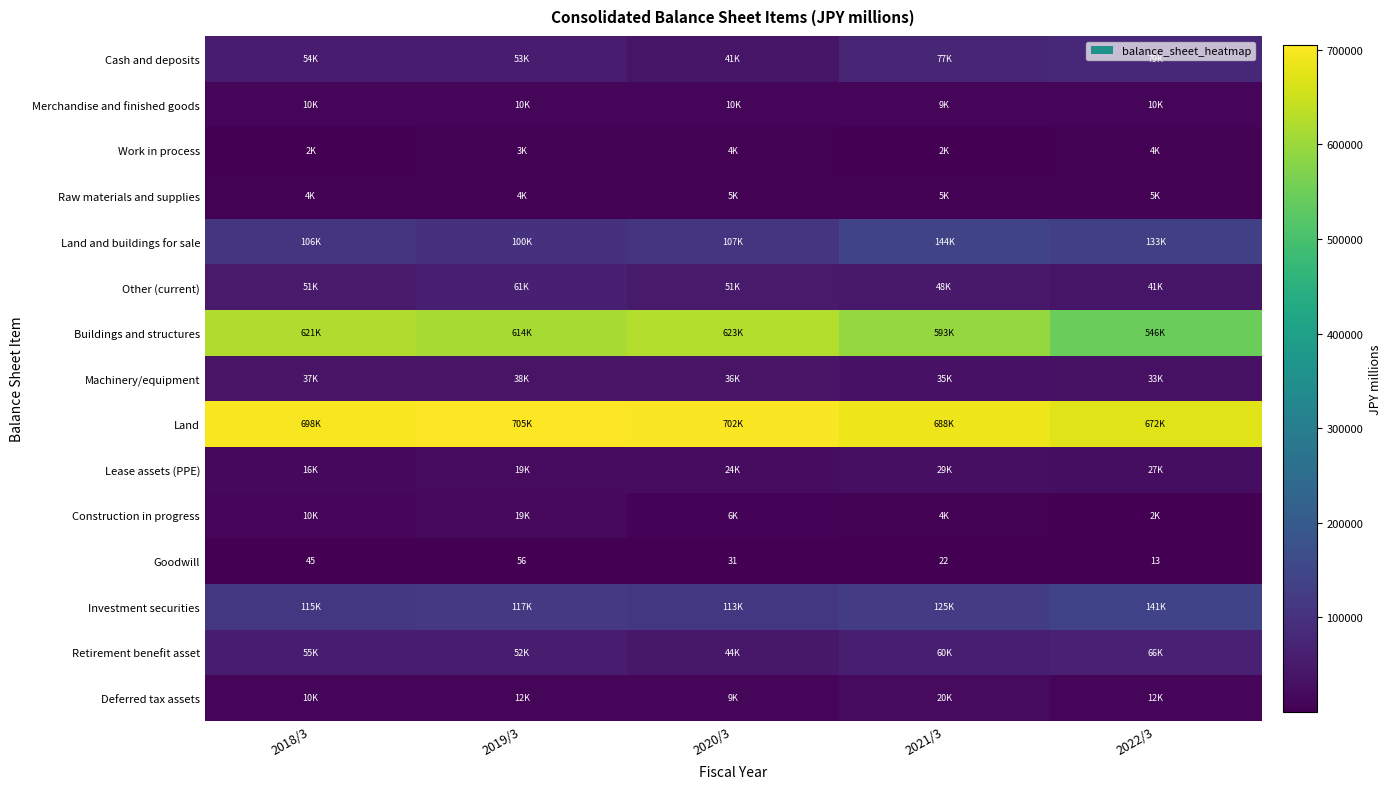

At which label does Goodwill first exceed 31?

2018/3